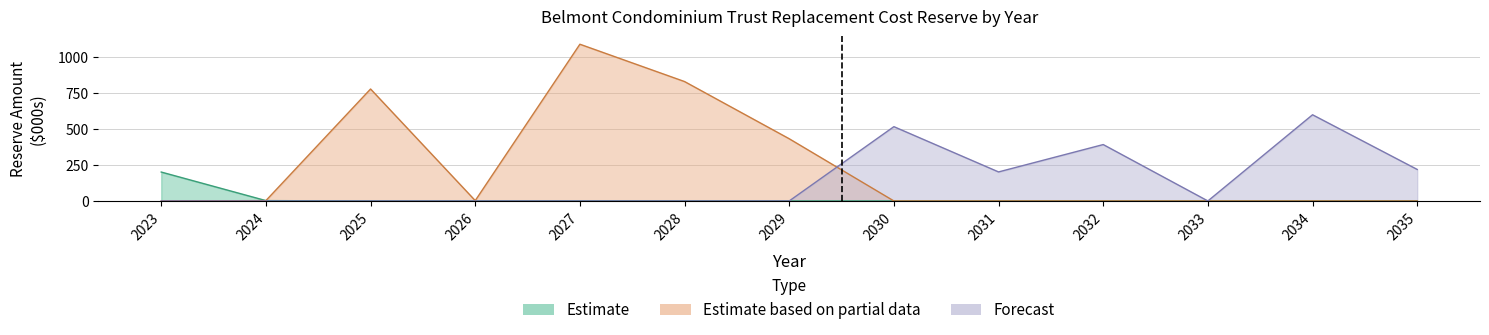

True or false: Estimate and Estimate based on partial data cross at least once.

False